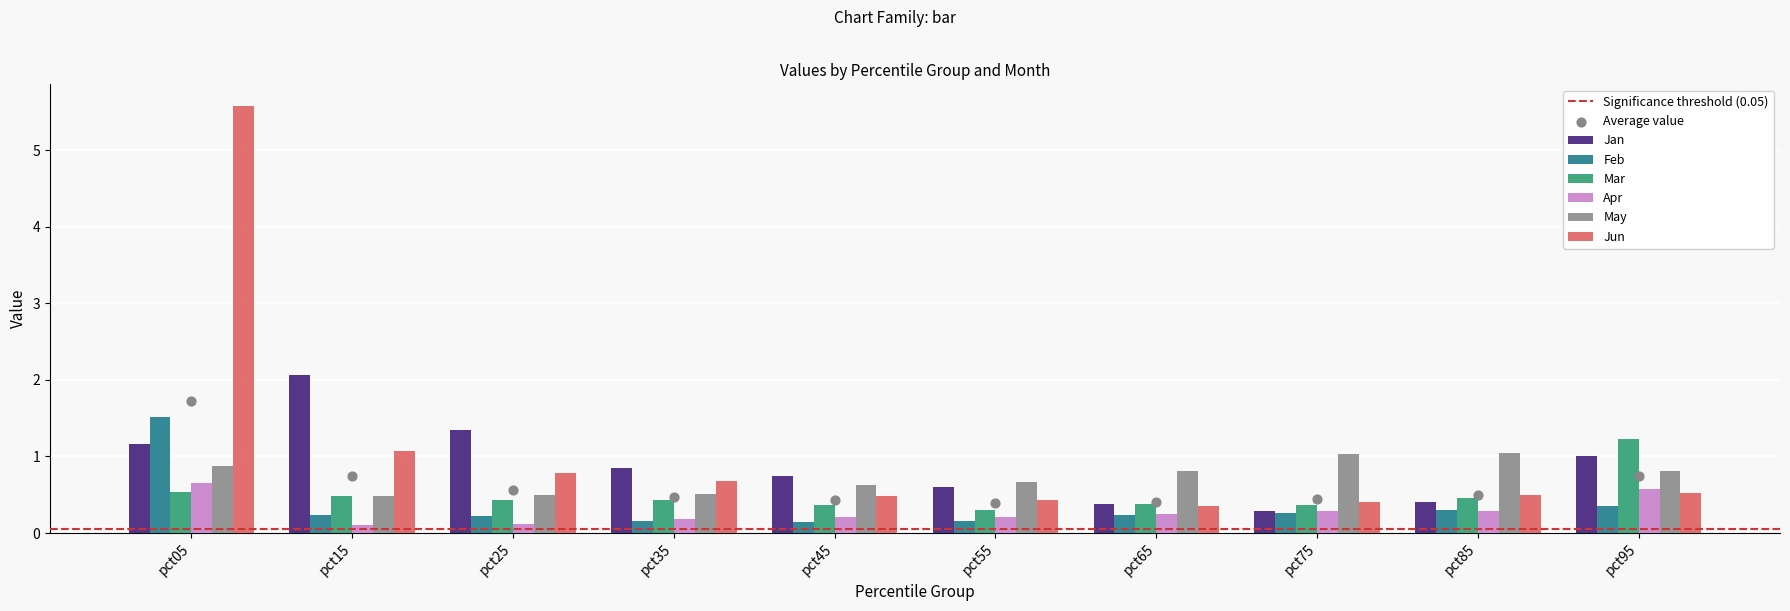

Which series contains the highest Y value?

Jun